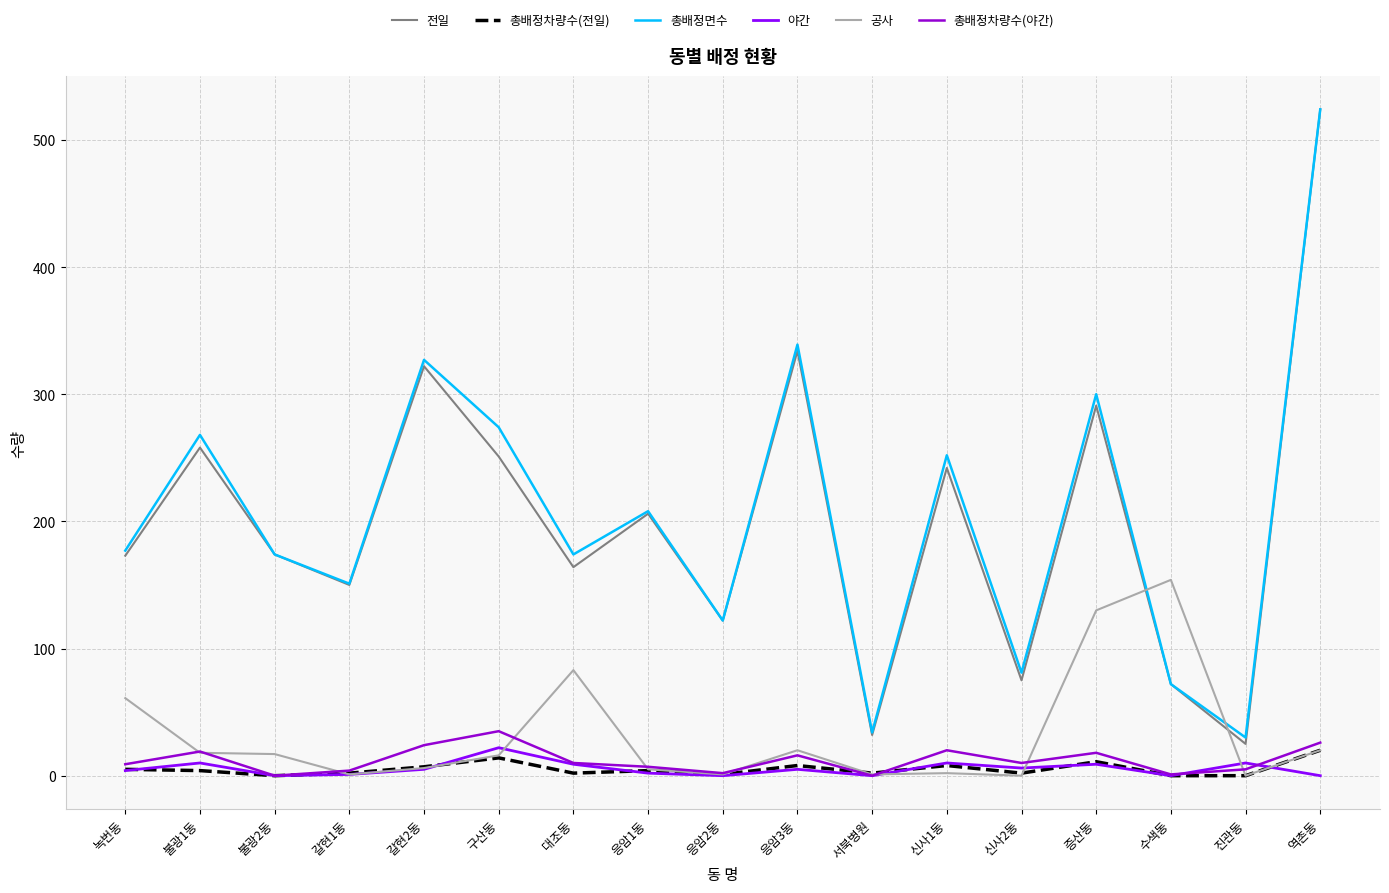

Which series has the widest spread of values?

전일